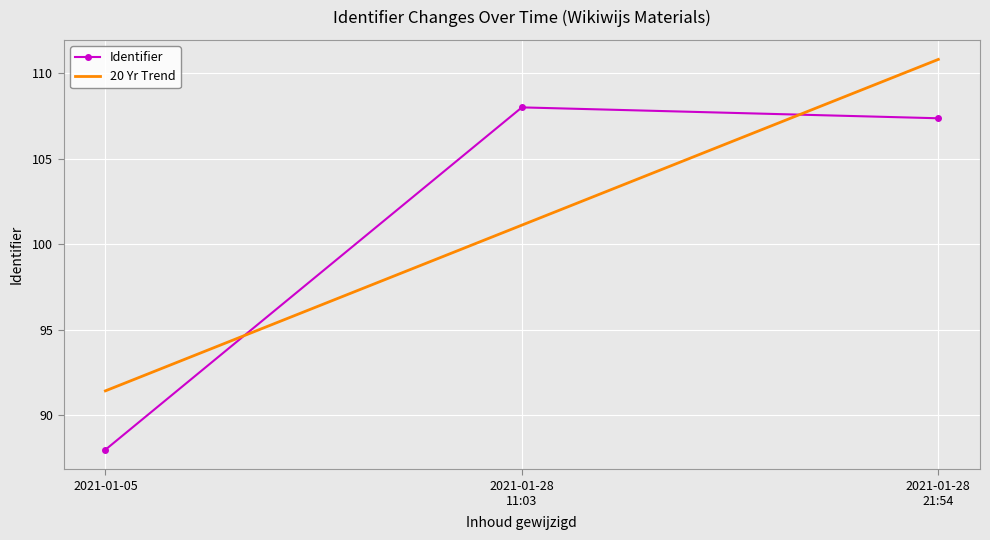

What is the spread (max minus min) of values at 2021-01-28
11:03?

6.9